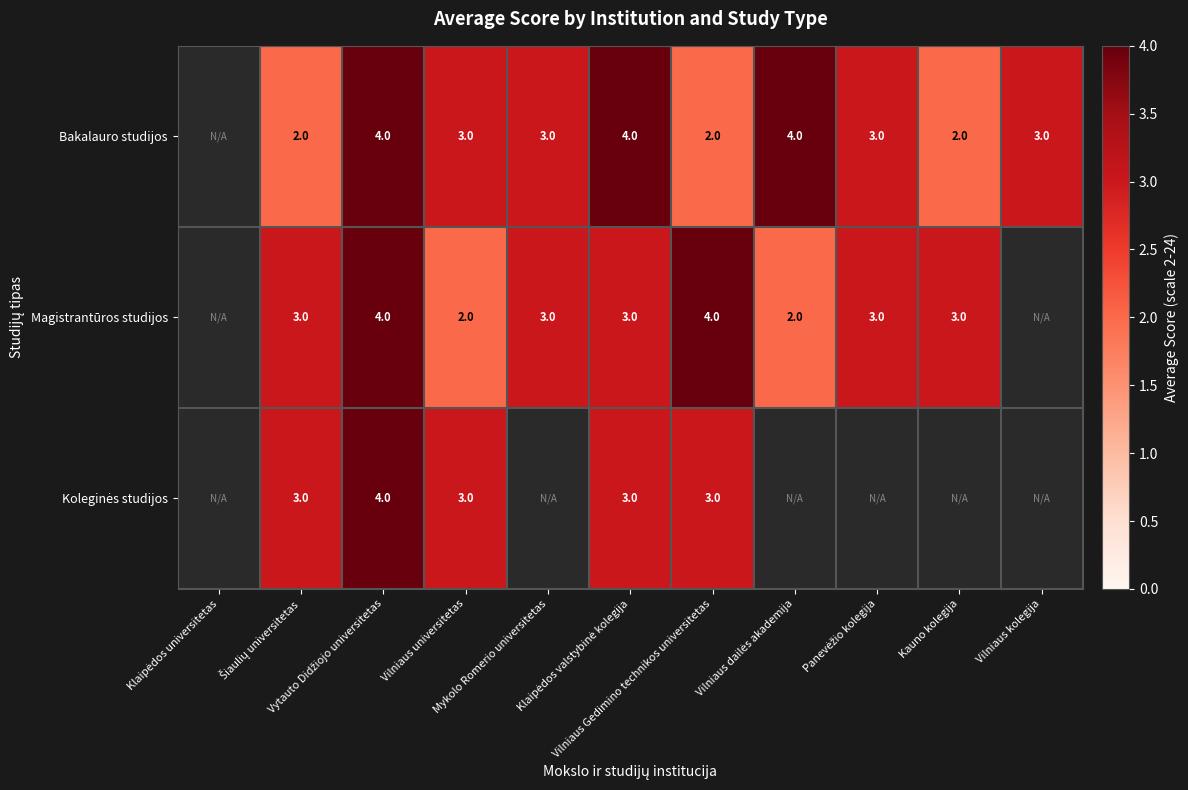

Which series changed the most between Vilniaus universitetas and Mykolo Romerio universitetas?

Magistrantūros studijos